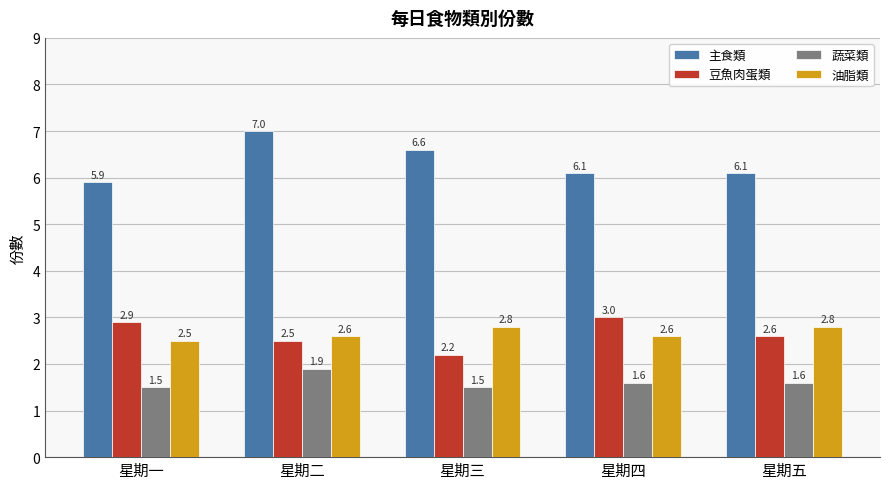

Which series has the largest total across all categories?

主食類